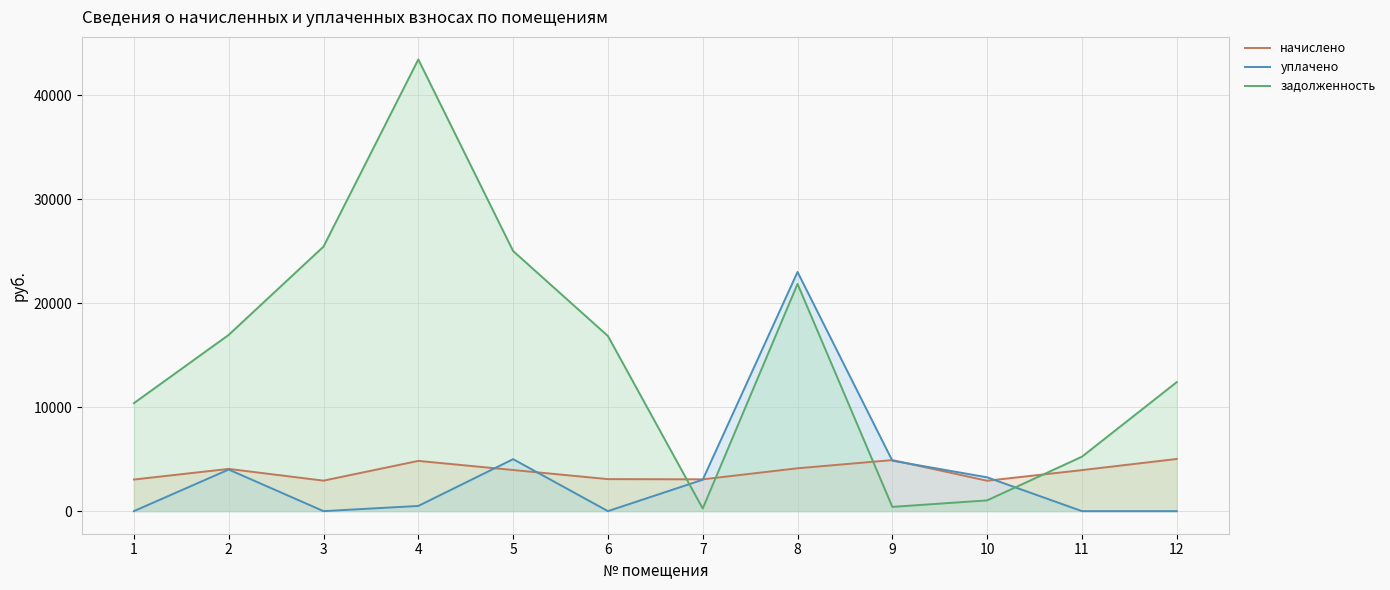

How many data points does each series have?

12